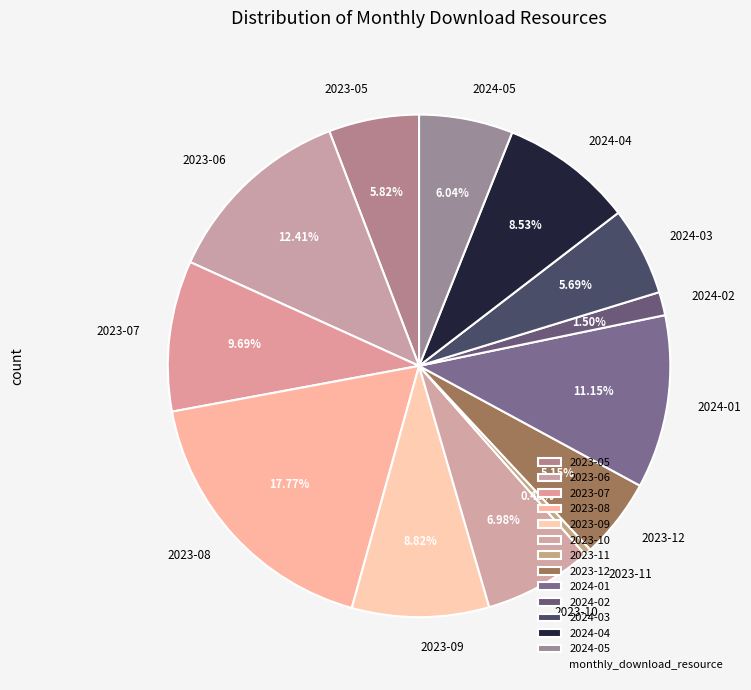

Which has a higher value, 2024-03 or 2023-11?

2024-03